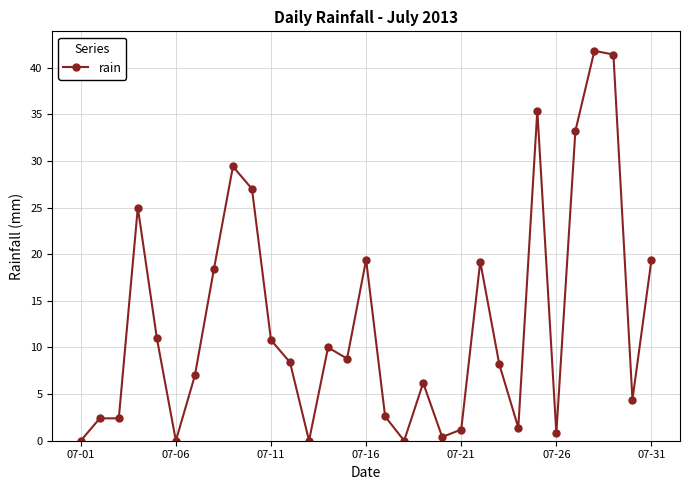

What is the maximum value shown in the chart?

41.8